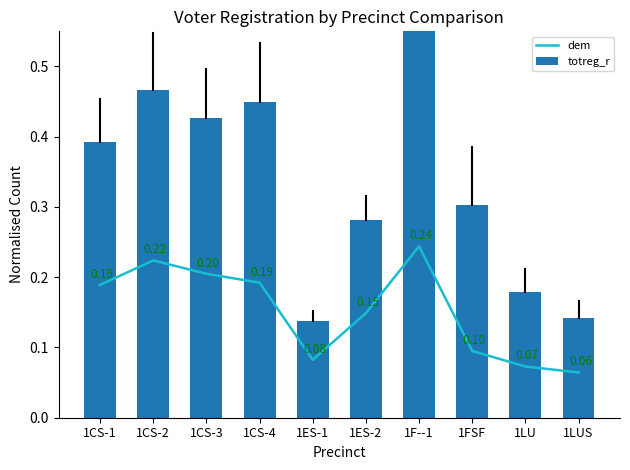

True or false: totreg_r has a value of 0.3 at 1CS-2.

False